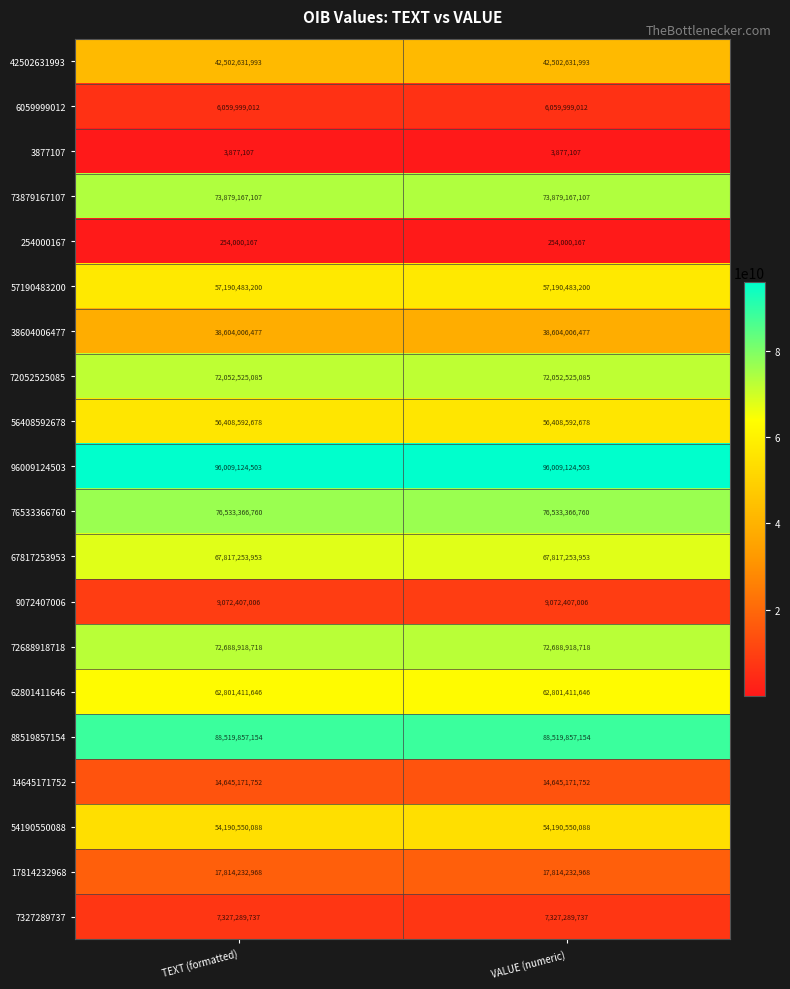

What is the difference between the highest and lowest values at TEXT (formatted)?

96005247396